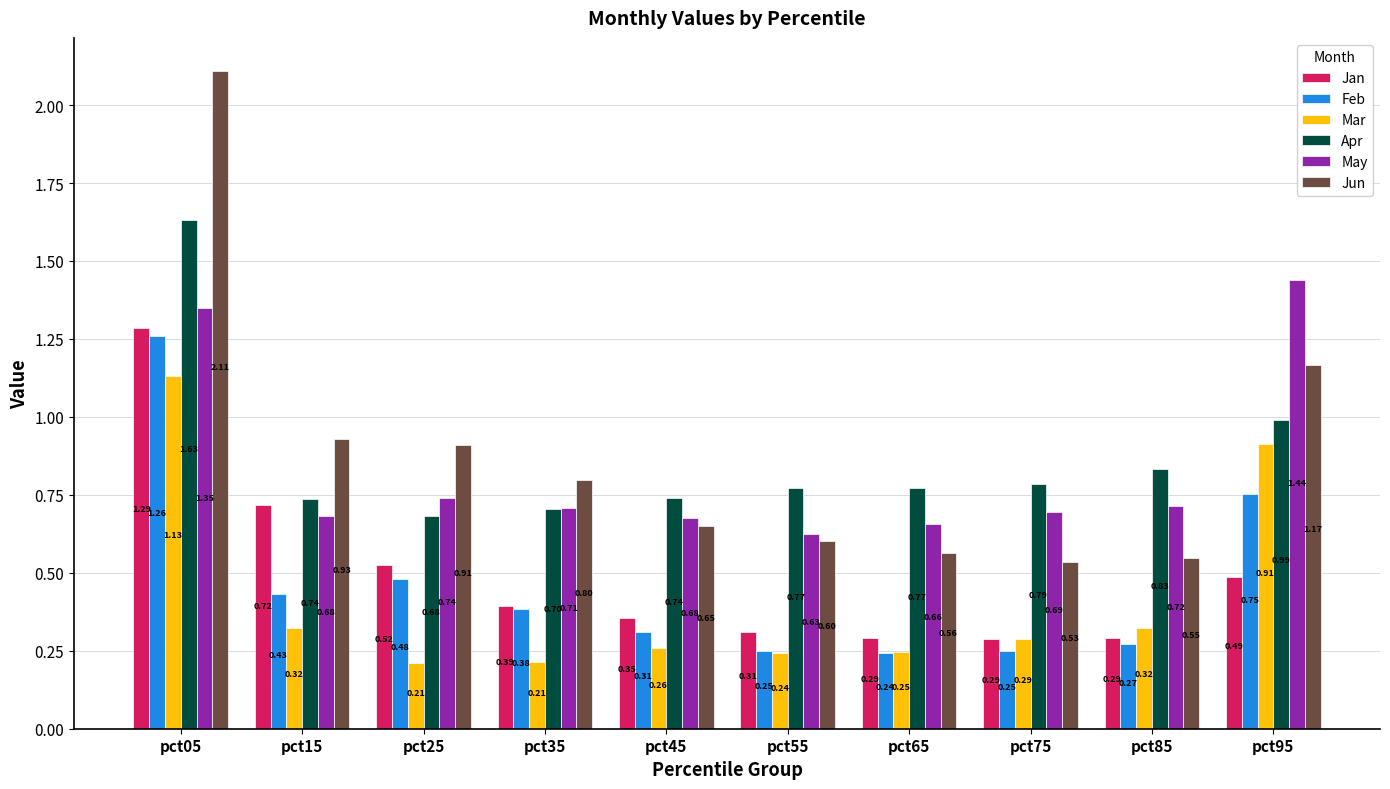

Are the bars grouped side by side (vs. stacked)?

Yes